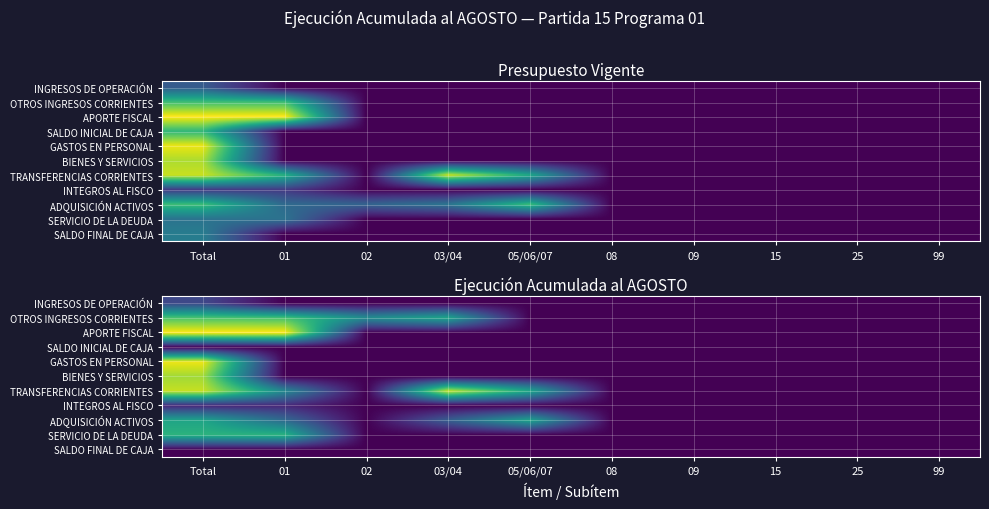

What is the difference between the highest and lowest values at 05/06/07?

9.5